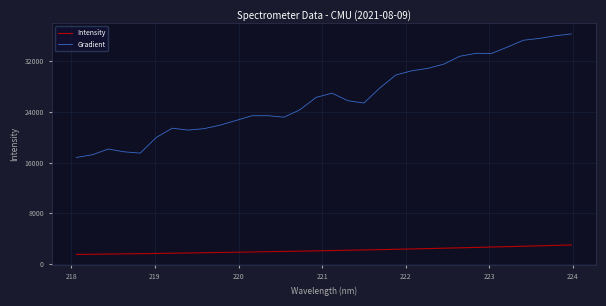

Which series has the widest spread of values?

Gradient